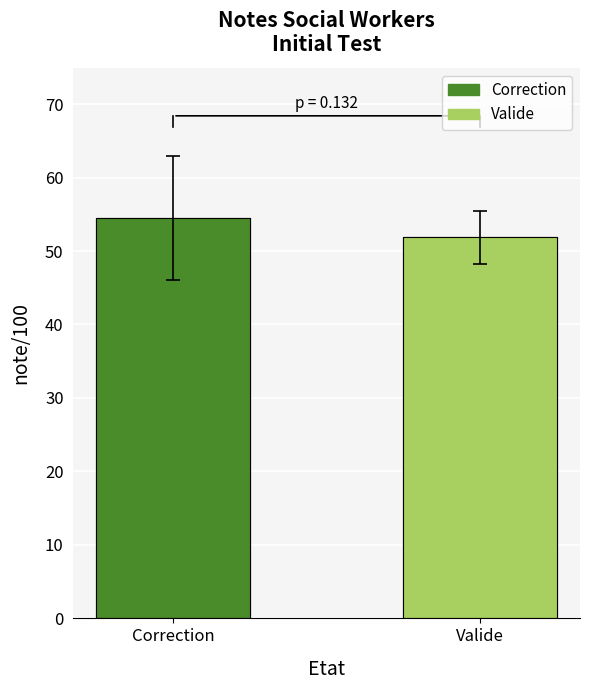

Between Valide and Correction, which is larger?

Correction